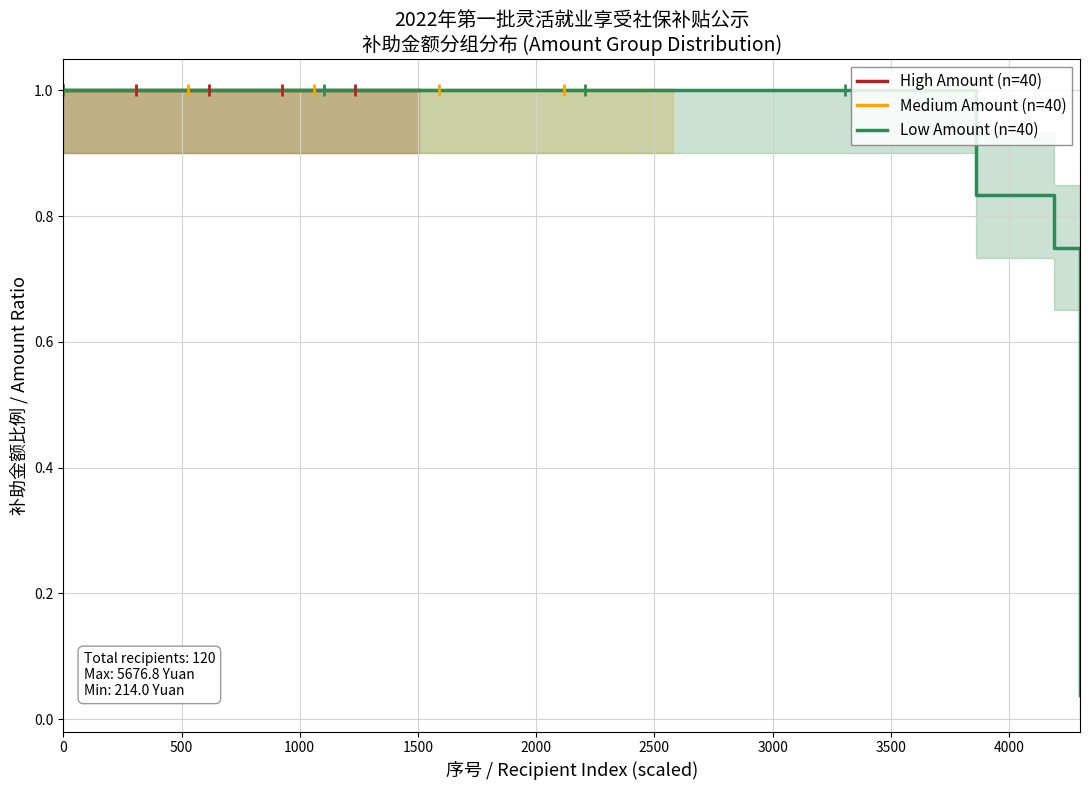

What is the value of the Low Amount (n=40) point at the 31st from the left?

1.0